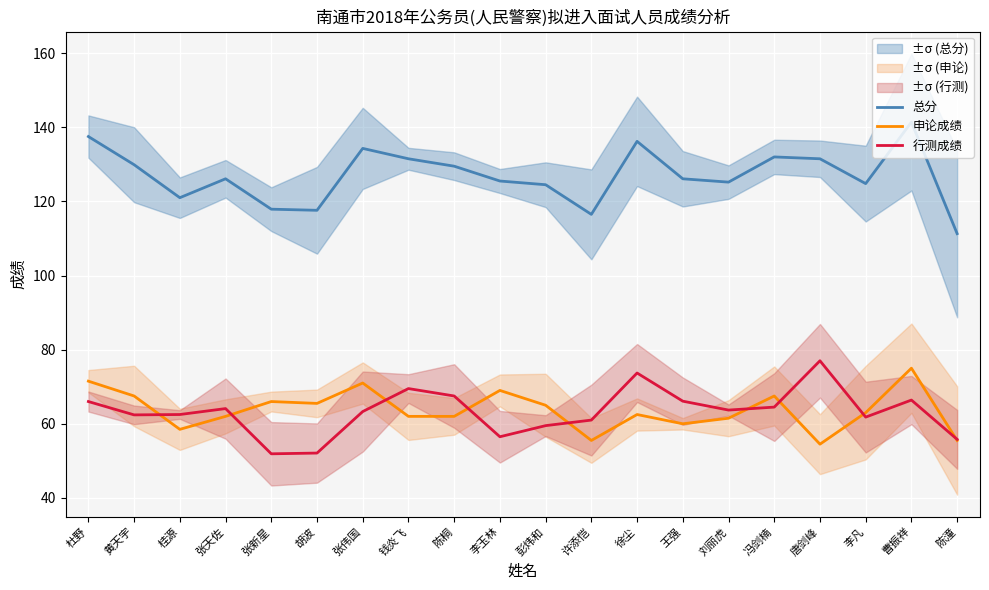

List the series in order of their peak value, highest first.

总分, 行测成绩, 申论成绩